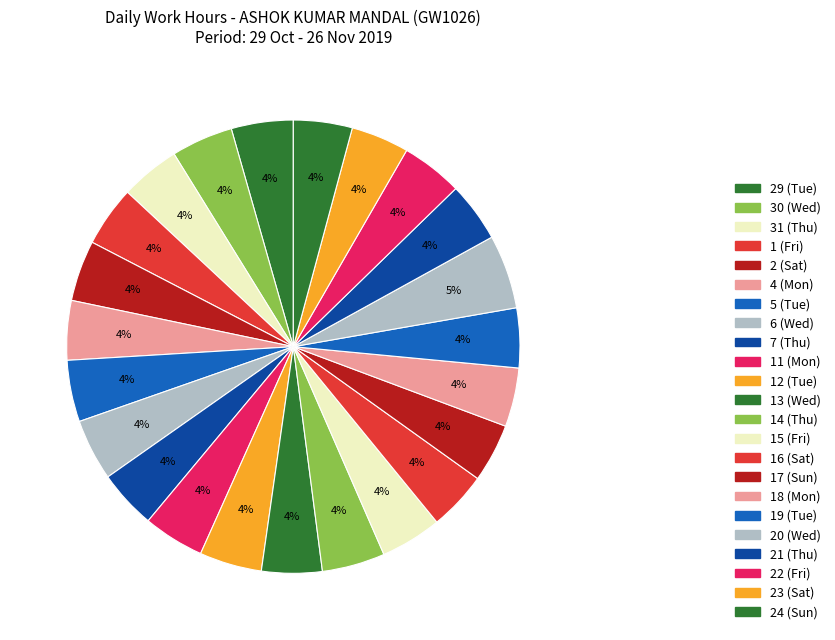

To the nearest percent, what portion does 6 (Wed) represent?

4%